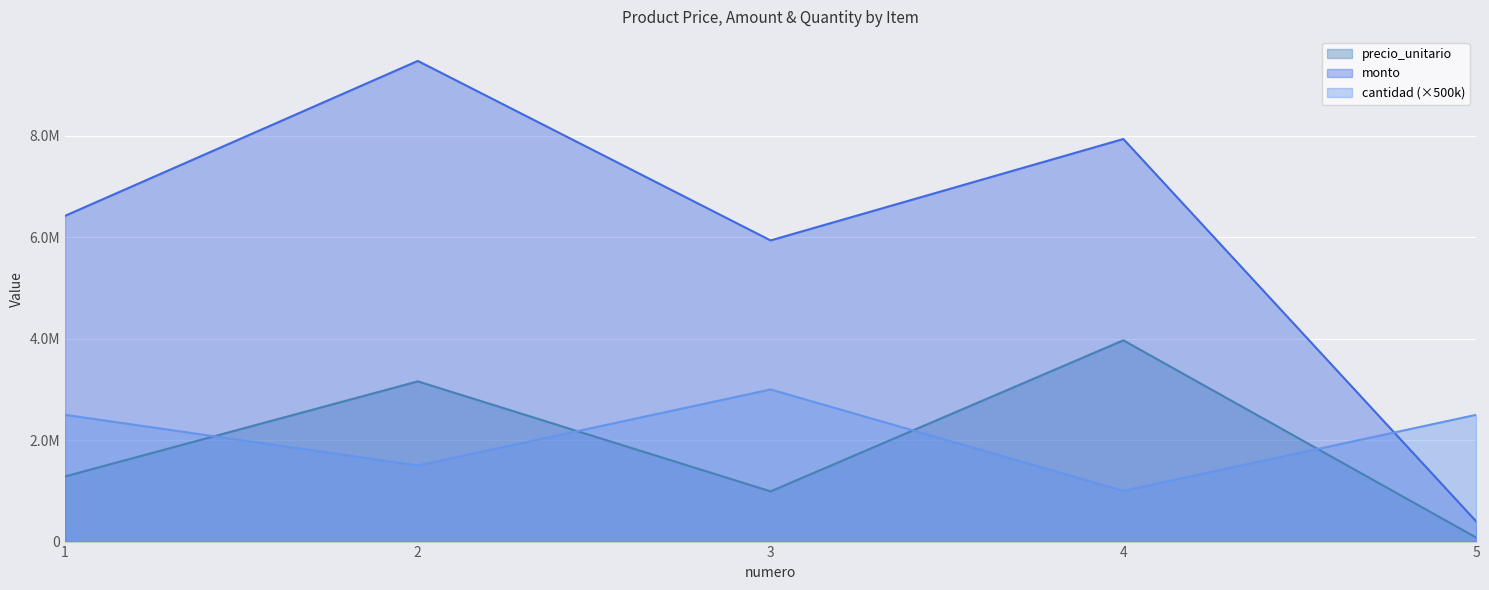

At which label does monto reach its minimum?

5